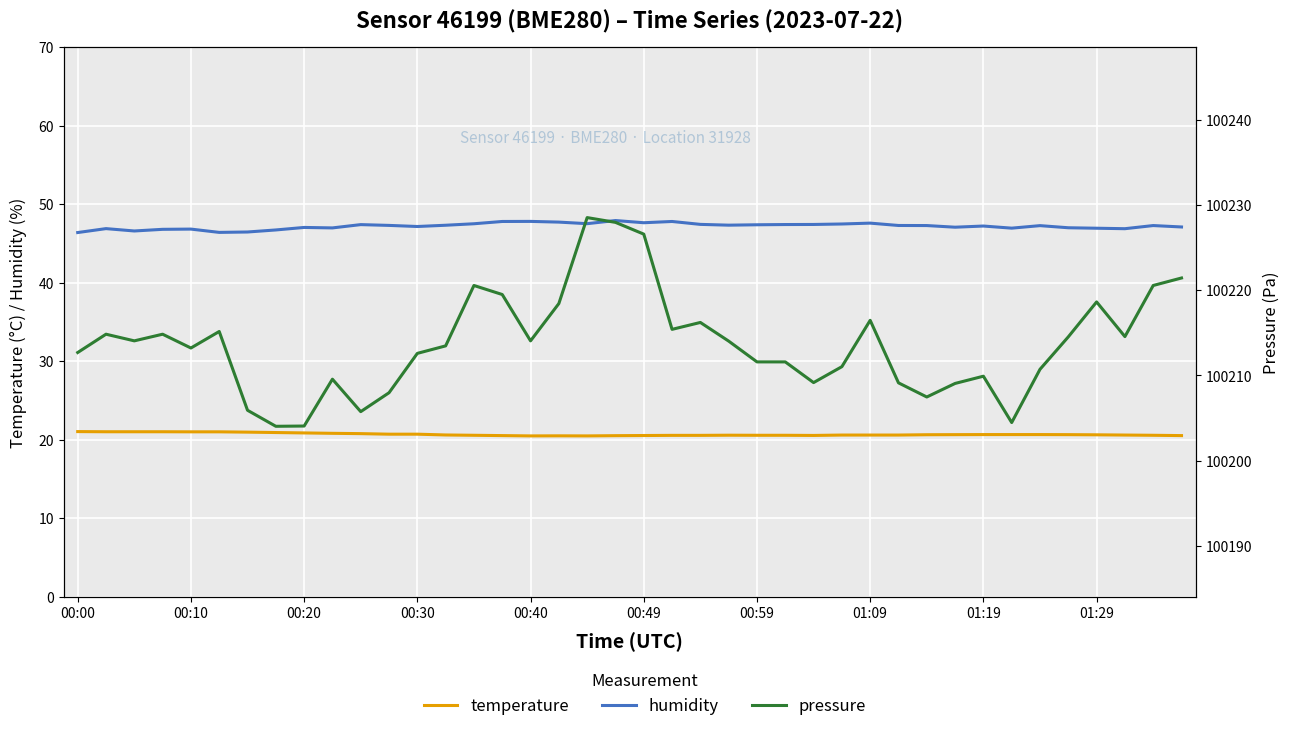

What is the difference between the maximum and minimum values in the humidity series?

1.5